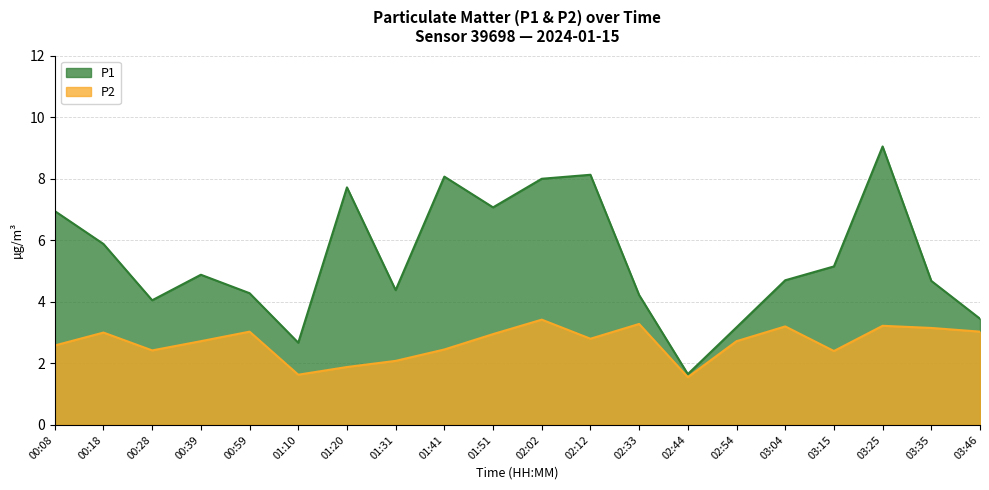

What is the sum of all P2 values?

53.5